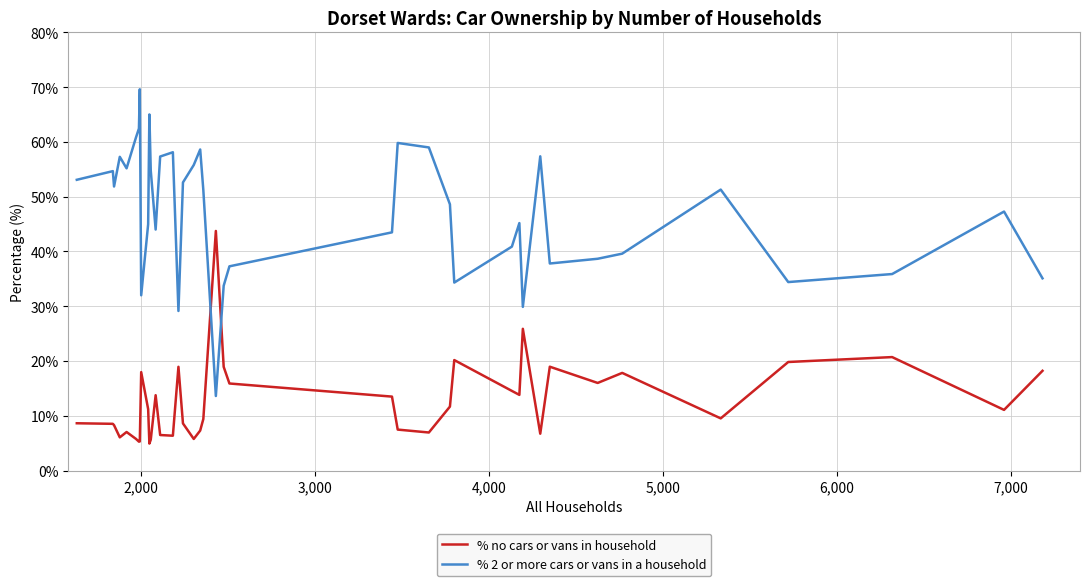

List the series in order of their peak value, highest first.

% 2 or more cars or vans in a household, % no cars or vans in household